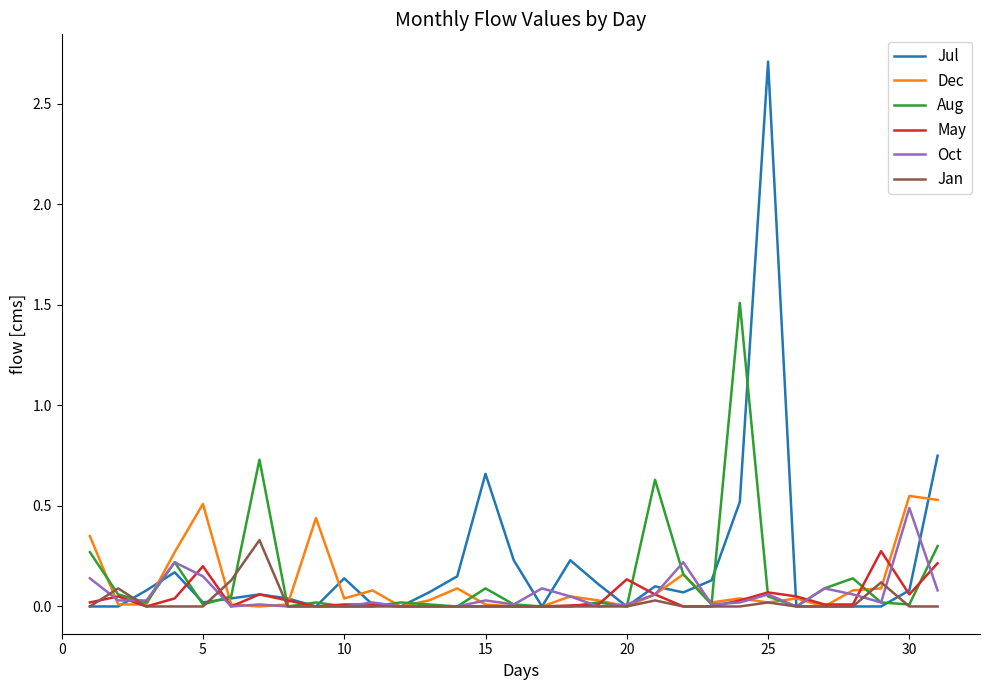

What is the greatest value displayed?

2.7